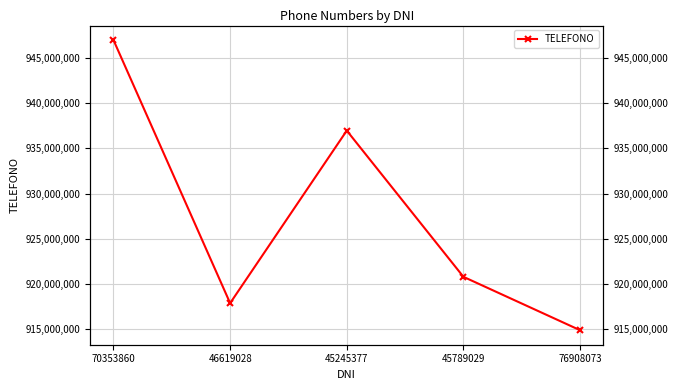

At which category does the data reach its first local valley?

46619028